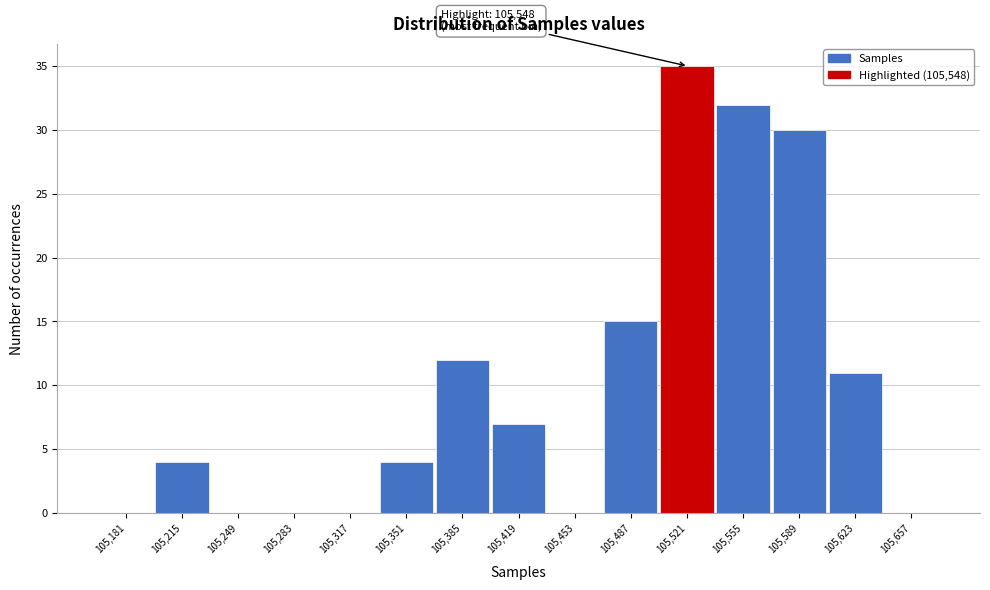

Reading left to right, list all the values displayed in this chart.

105,181=0	105,215=4	105,249=0	105,283=0	105,317=0	105,351=4	105,385=12	105,419=7	105,453=0	105,487=15	105,521=35	105,555=32	105,589=30	105,623=11	105,657=0